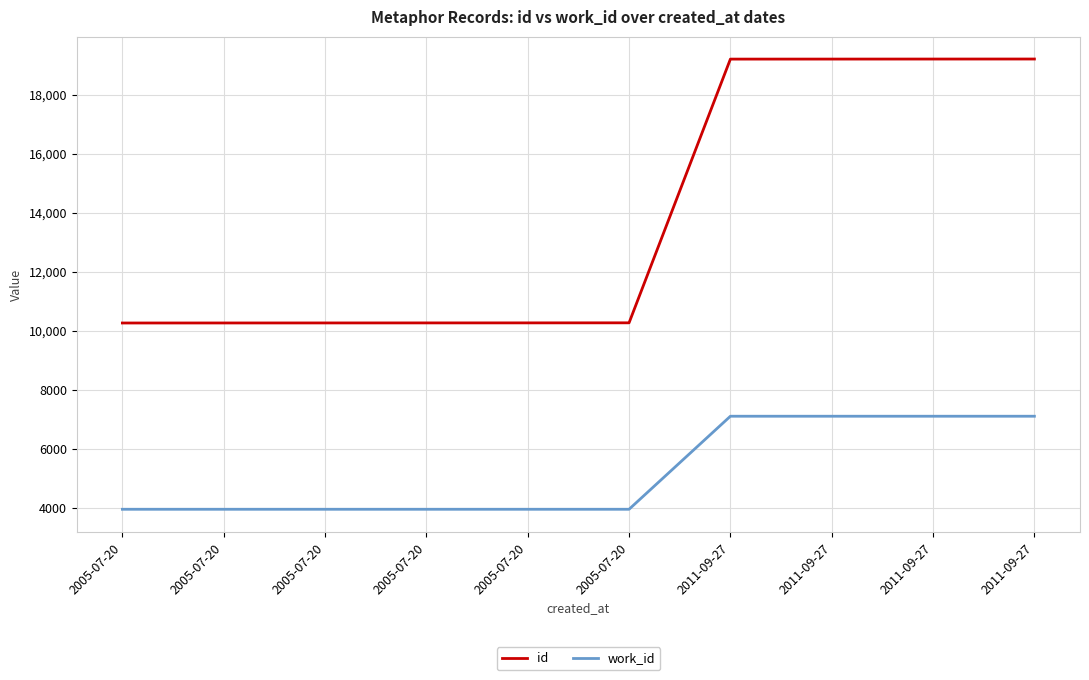

Does the chart have visible grid lines?

Yes